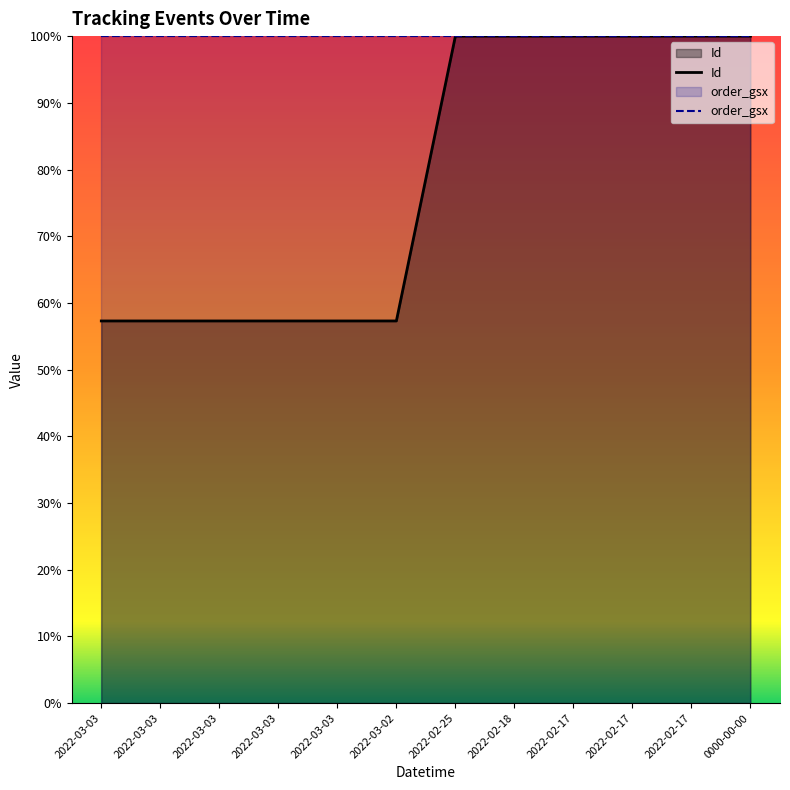

At which label is the value closest to 78?

2022-03-03